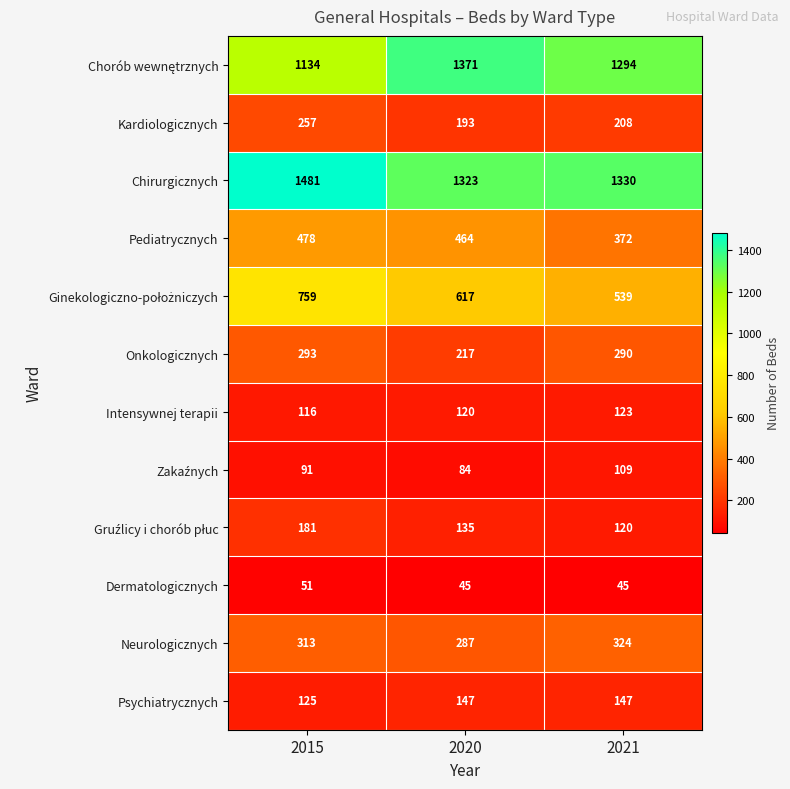

What is the difference between the Neurologicznych values at 2021 and 2020?

37